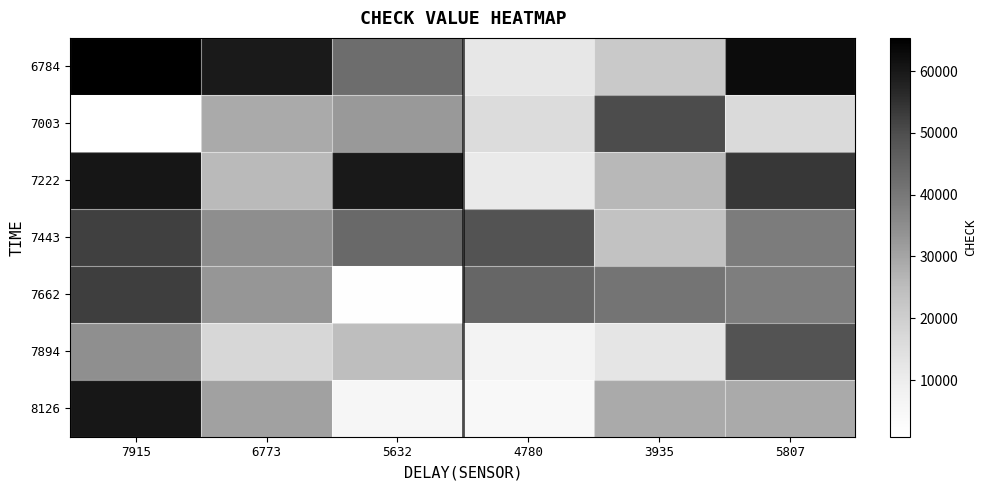

True or false: 8126 has a value of 5789.0 at 5632.

True